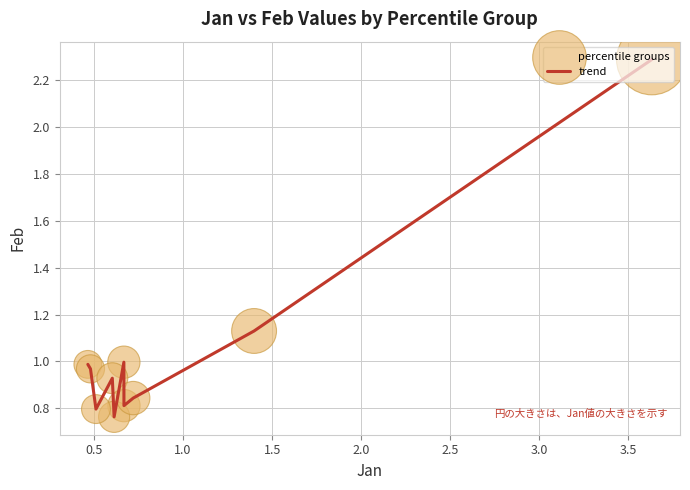

What is the difference between the maximum and minimum values?

1.5